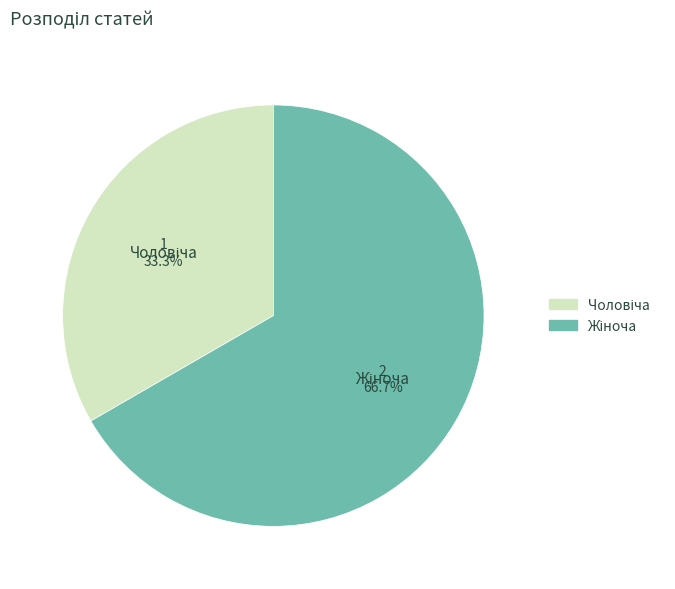

Does any single category account for the majority?

Yes